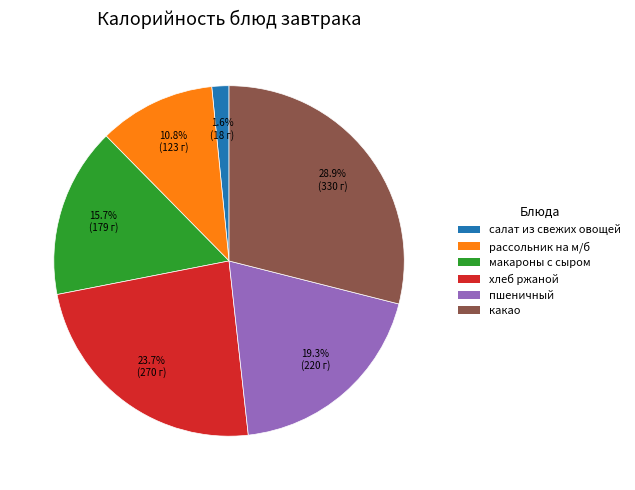

The салат из свежих овощей slice represents 2% of the pie. True or false?

True